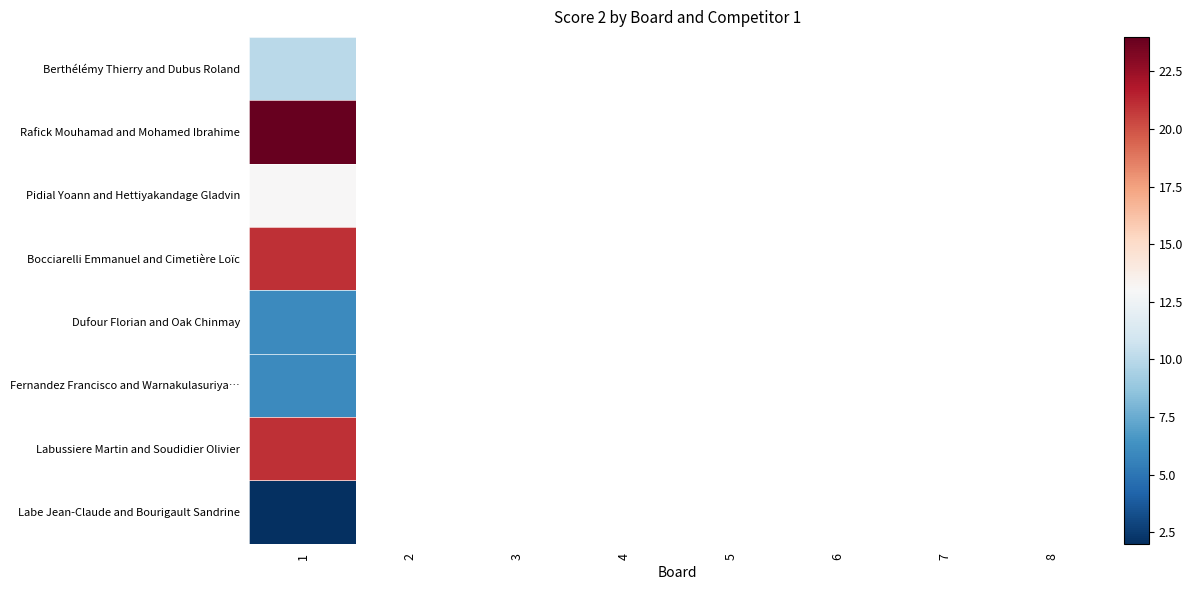

How many values in Labussiere Martin and Soudidier Olivier are above zero?

1